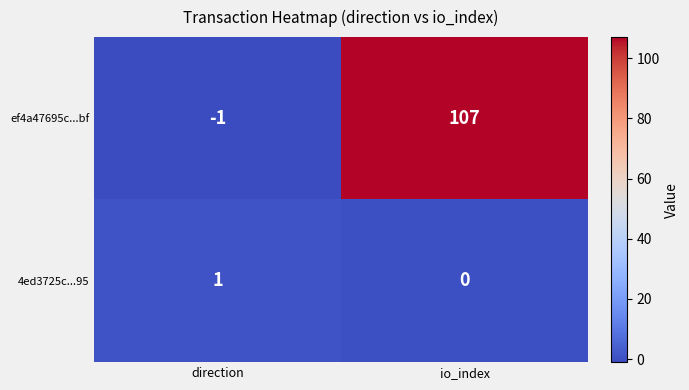

Reading left to right, list all the values displayed in this chart.

ef4a47695c...bf: -1	107
4ed3725c...95: 1	0